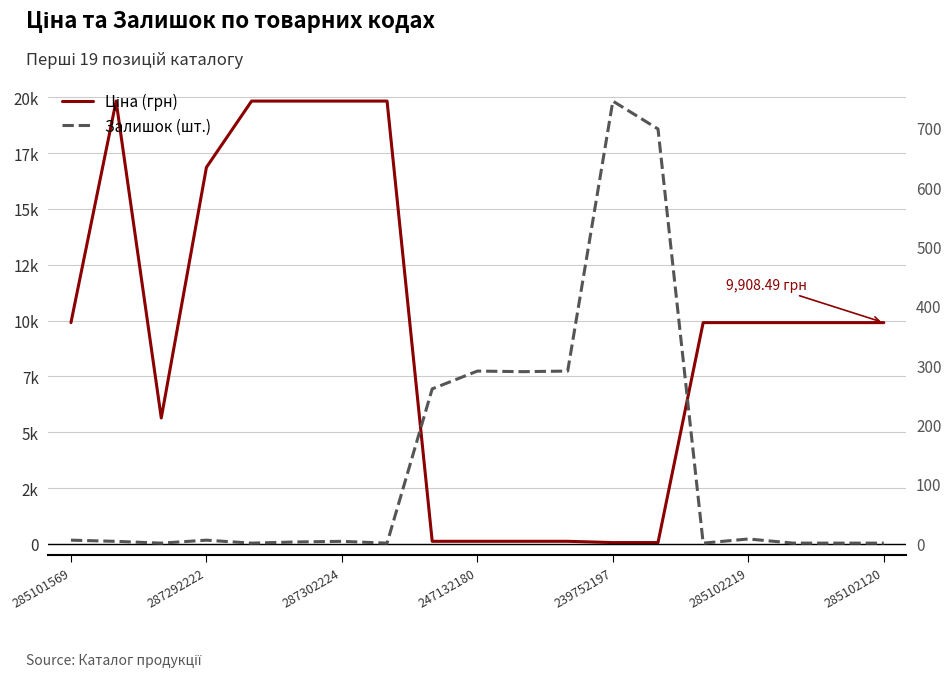

How many distinct data groups are displayed?

2